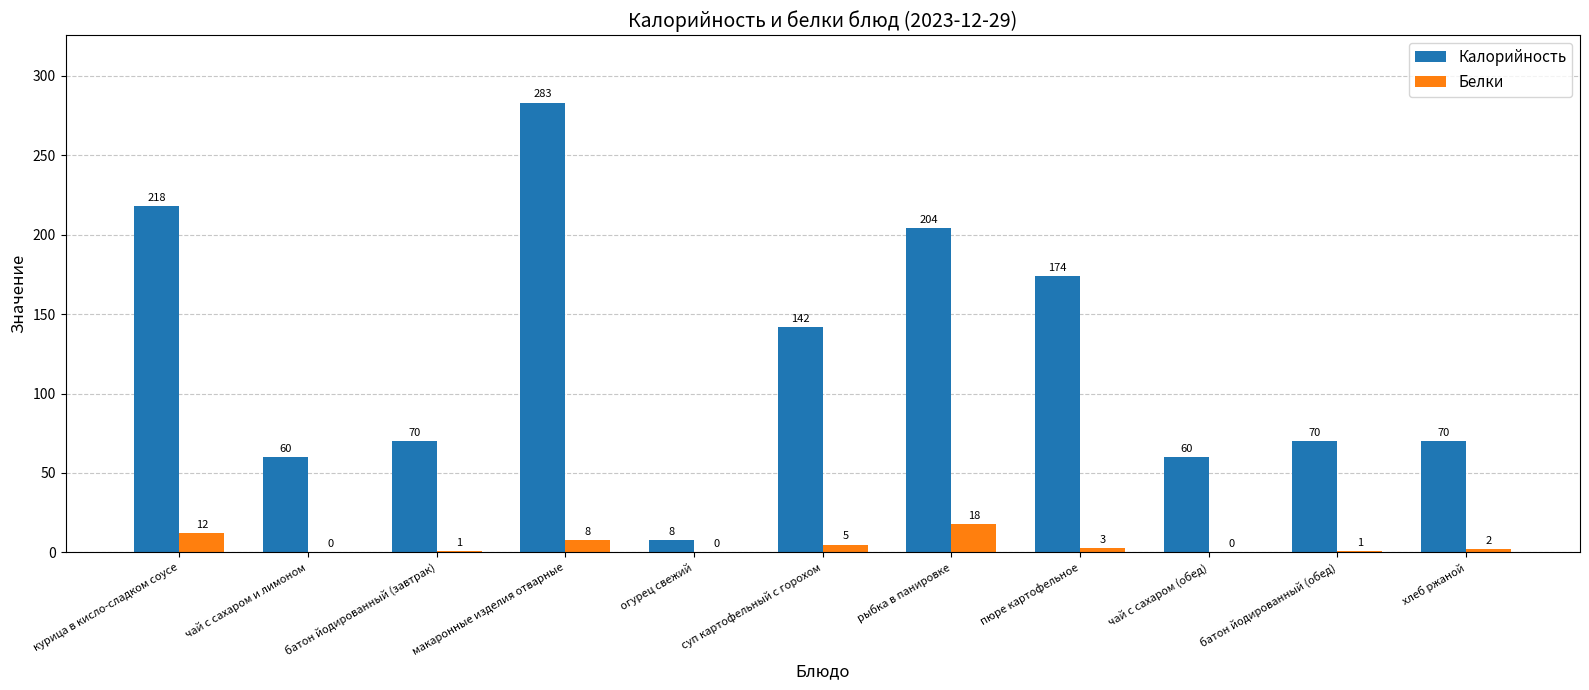

What is the total value across all series at батон йодированный (обед)?

71